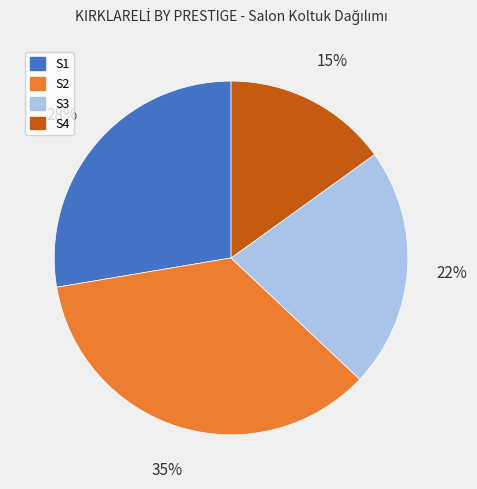

Between S3 and S4, which is larger?

S3